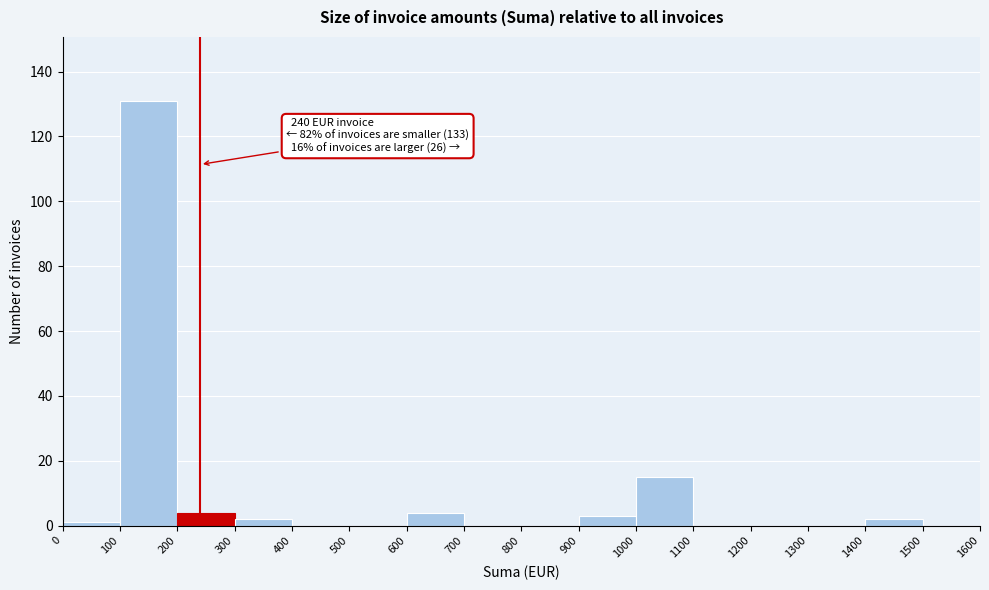

Which range on the x-axis has the tallest bar?

100 to 200